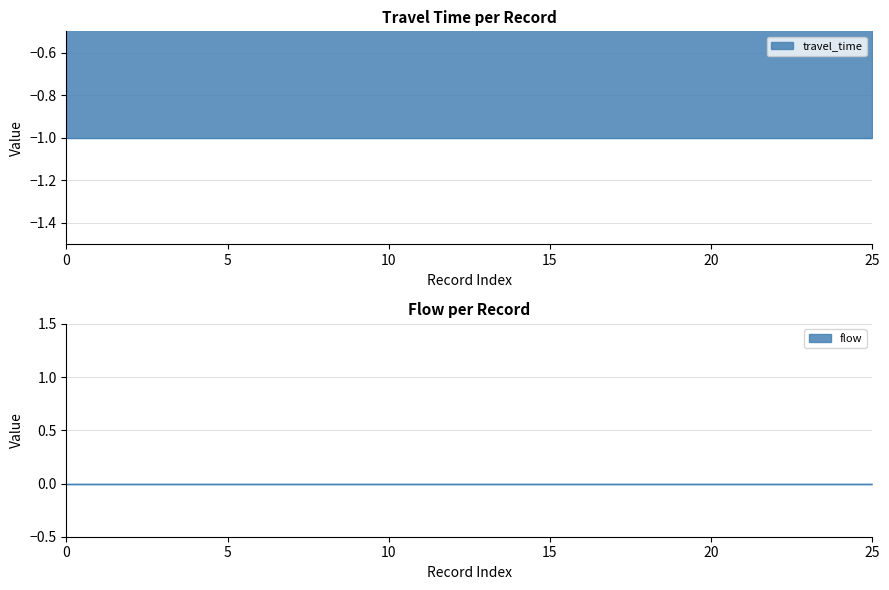

Reading right to left, list all the values displayed in this chart.

travel_time: 25=-1	24=-1	23=-1	22=-1	21=-1	20=-1	19=-1	18=-1	17=-1	16=-1	15=-1	14=-1	13=-1	12=-1	11=-1	10=-1	9=-1	8=-1	7=-1	6=-1	5=-1	4=-1	3=-1	2=-1	1=-1	0=-1
flow: 25=0	24=0	23=0	22=0	21=0	20=0	19=0	18=0	17=0	16=0	15=0	14=0	13=0	12=0	11=0	10=0	9=0	8=0	7=0	6=0	5=0	4=0	3=0	2=0	1=0	0=0